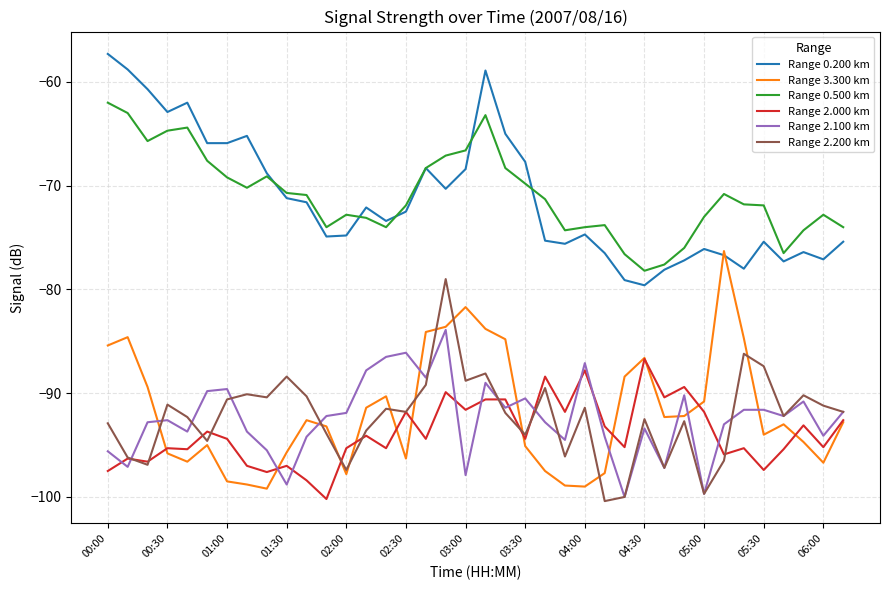

What is the minimum value shown in the chart?

-100.4